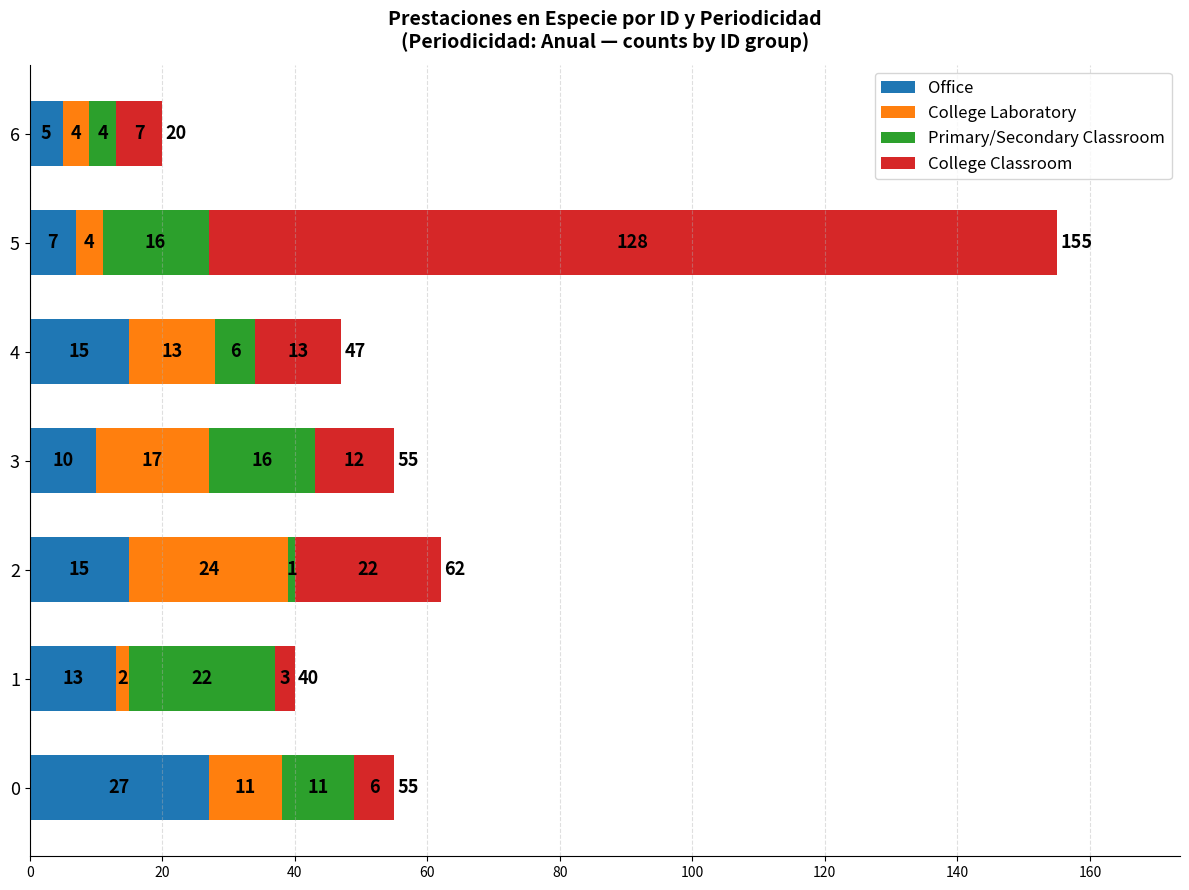

Which category has the lowest value in the Office series?

6